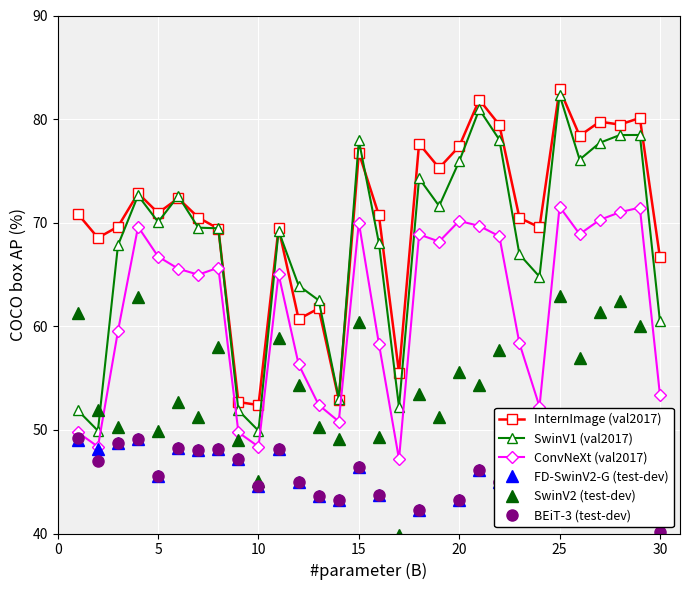

True or false: SwinV1 (val2017) has more than 1 points higher than both neighbors.

True